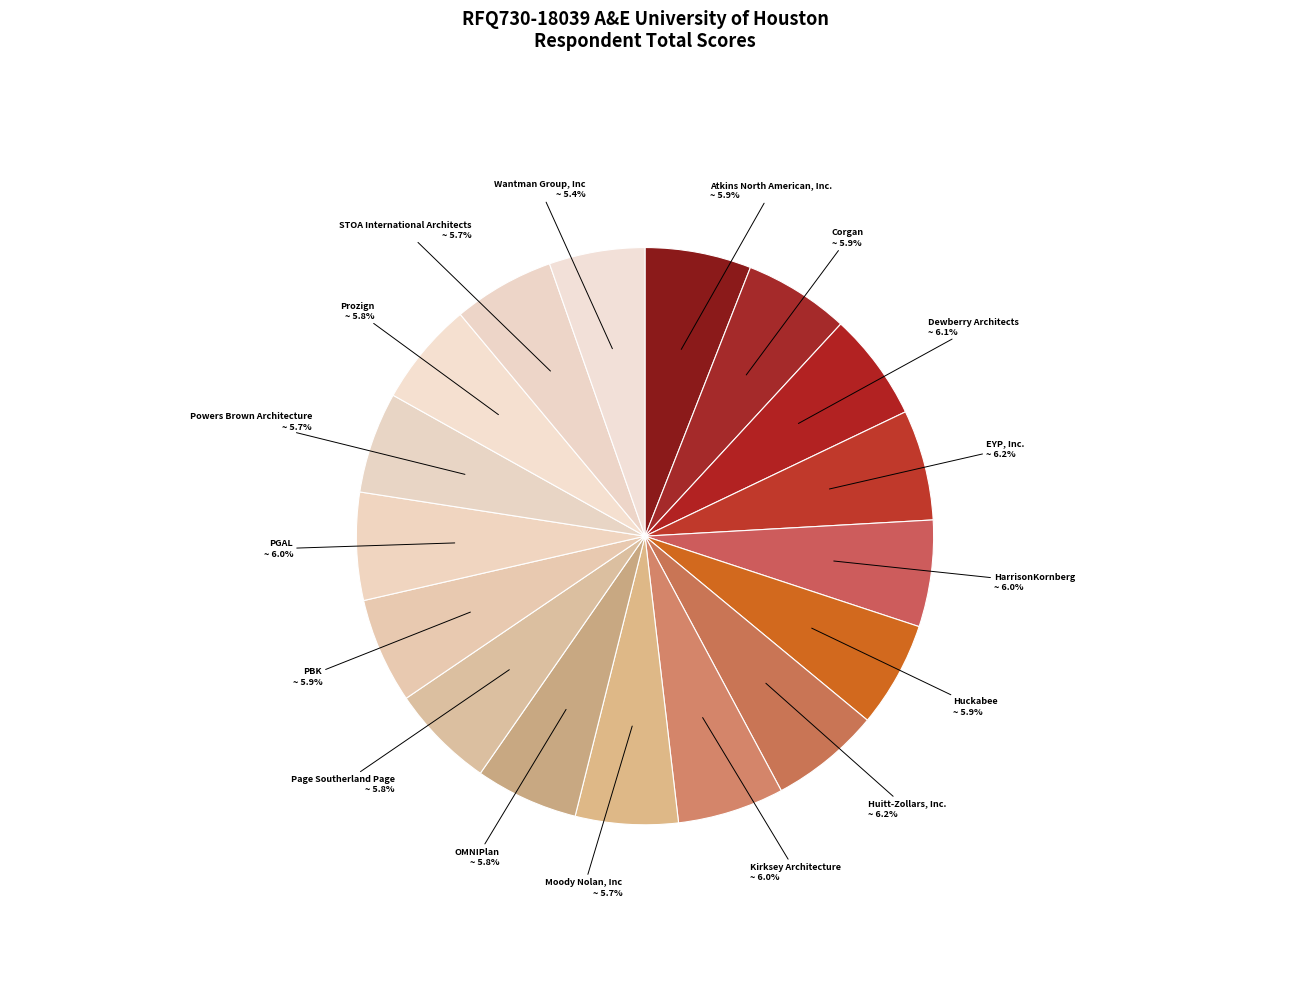

Which category has the biggest portion of the pie?

EYP, Inc.